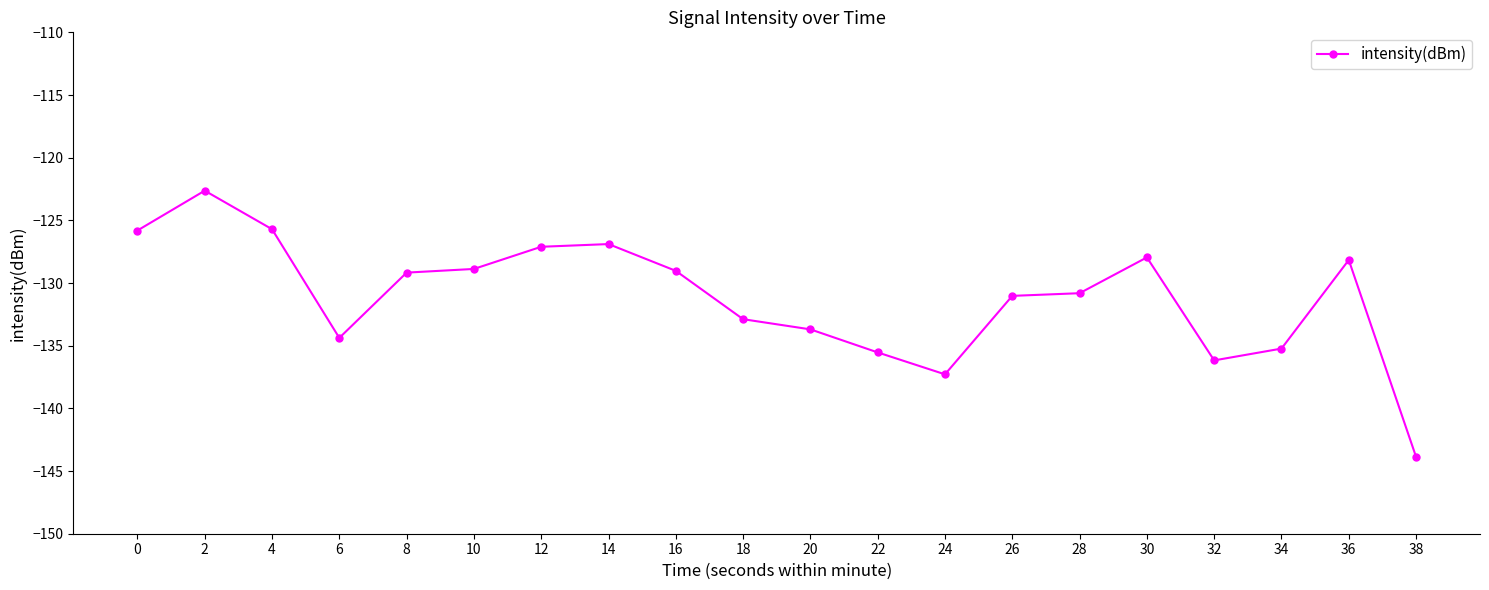

Read the value at 38.

-143.9